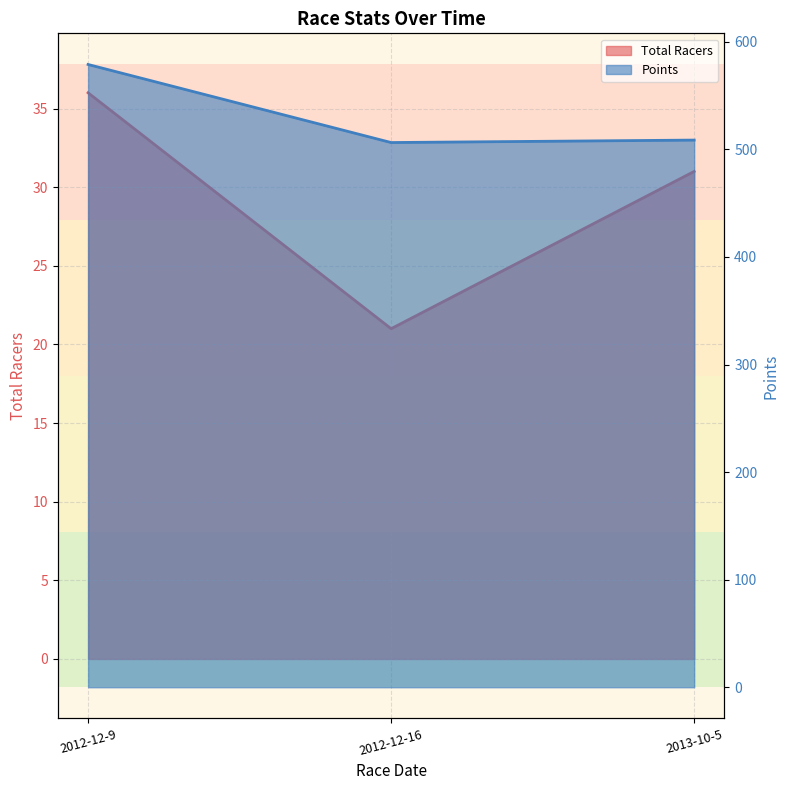

Does the chart display data point markers on the line(s)?

No